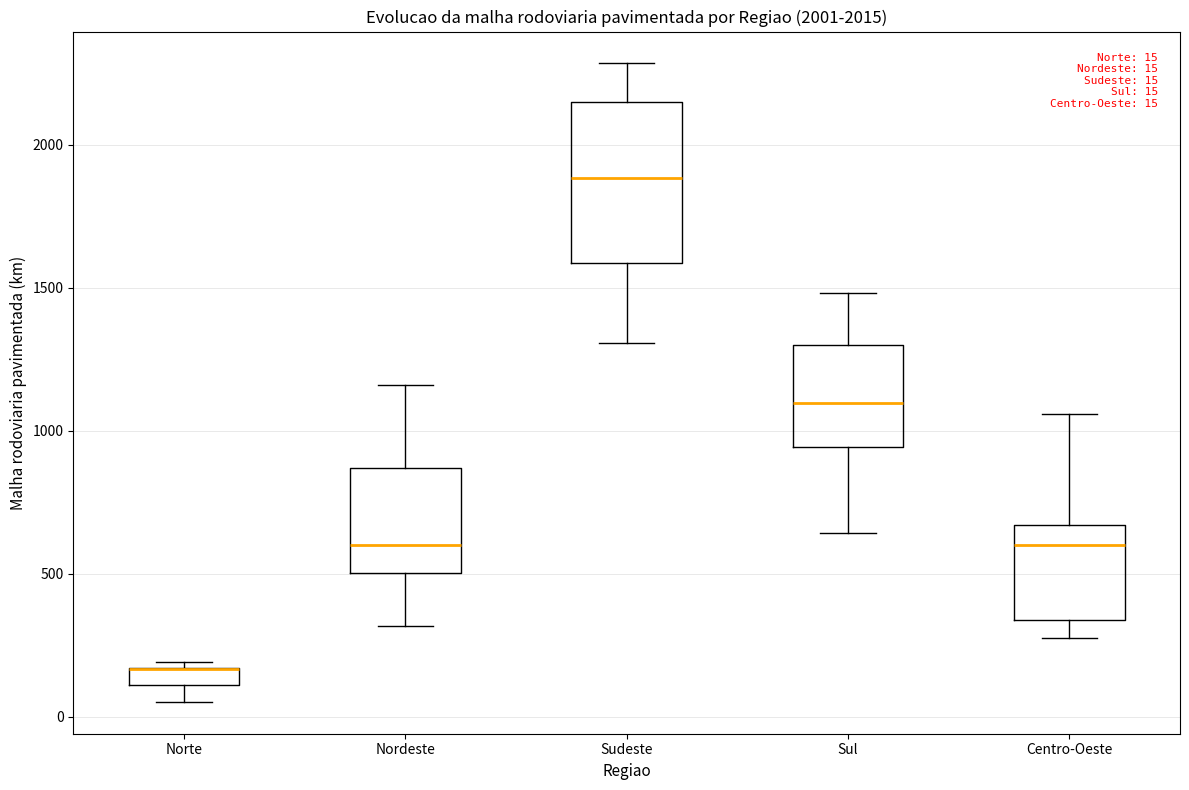

Comparing the boxes themselves (not the whiskers), which one is the tallest?

Sudeste